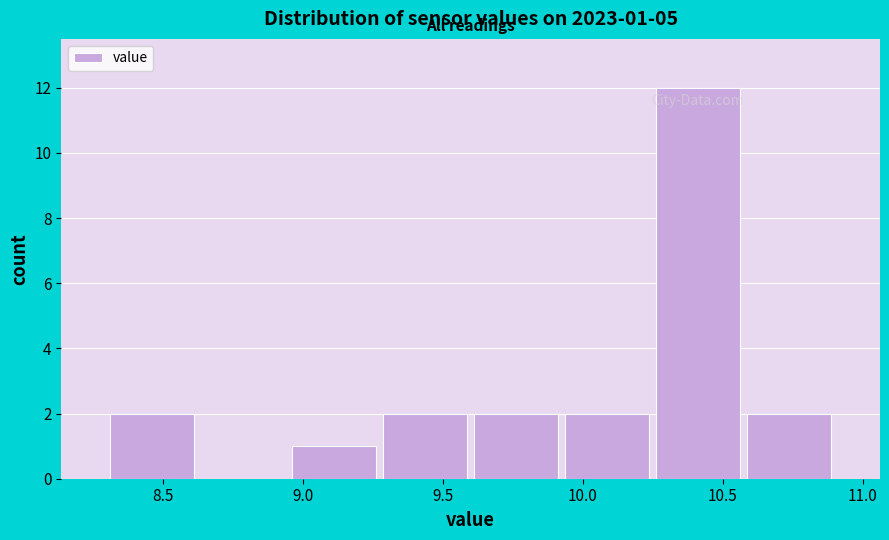

Which range on the x-axis has the tallest bar?

10.250 to 10.575